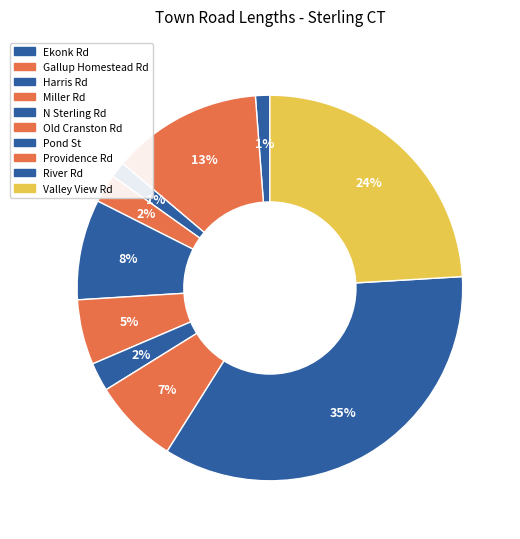

Count the number of slices in the pie.

10